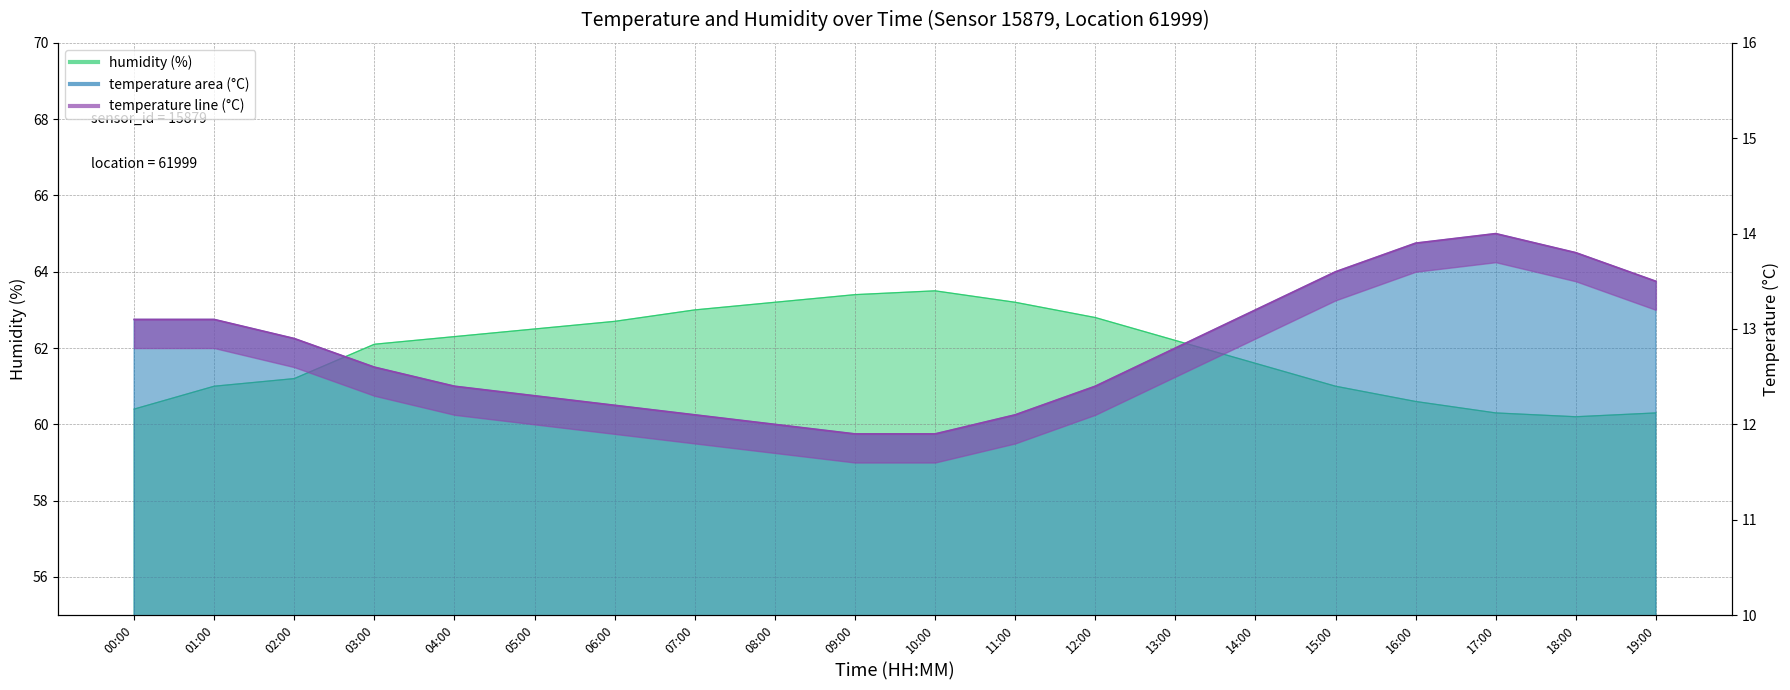

True or false: humidity and temperature cross at least once.

False